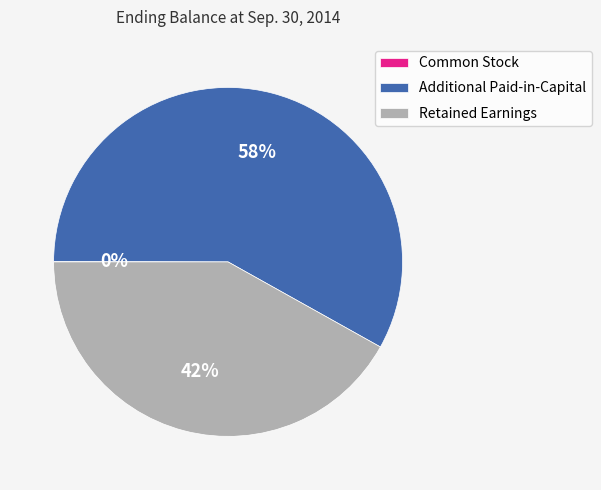

What is the largest slice in the pie chart?

Additional Paid-in-Capital